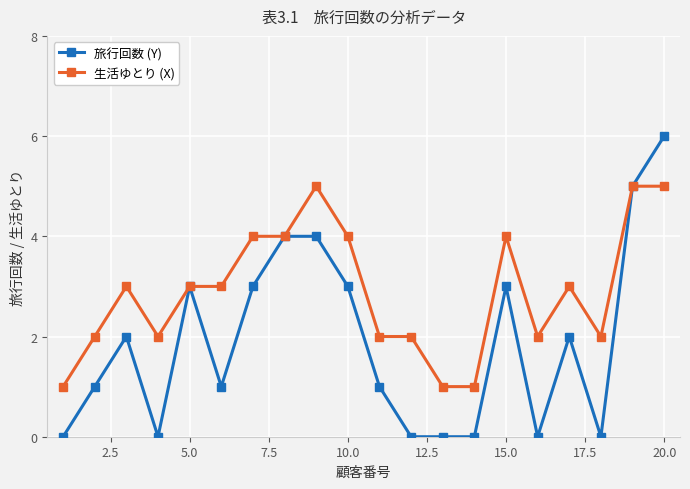

What is the greatest value displayed?

6